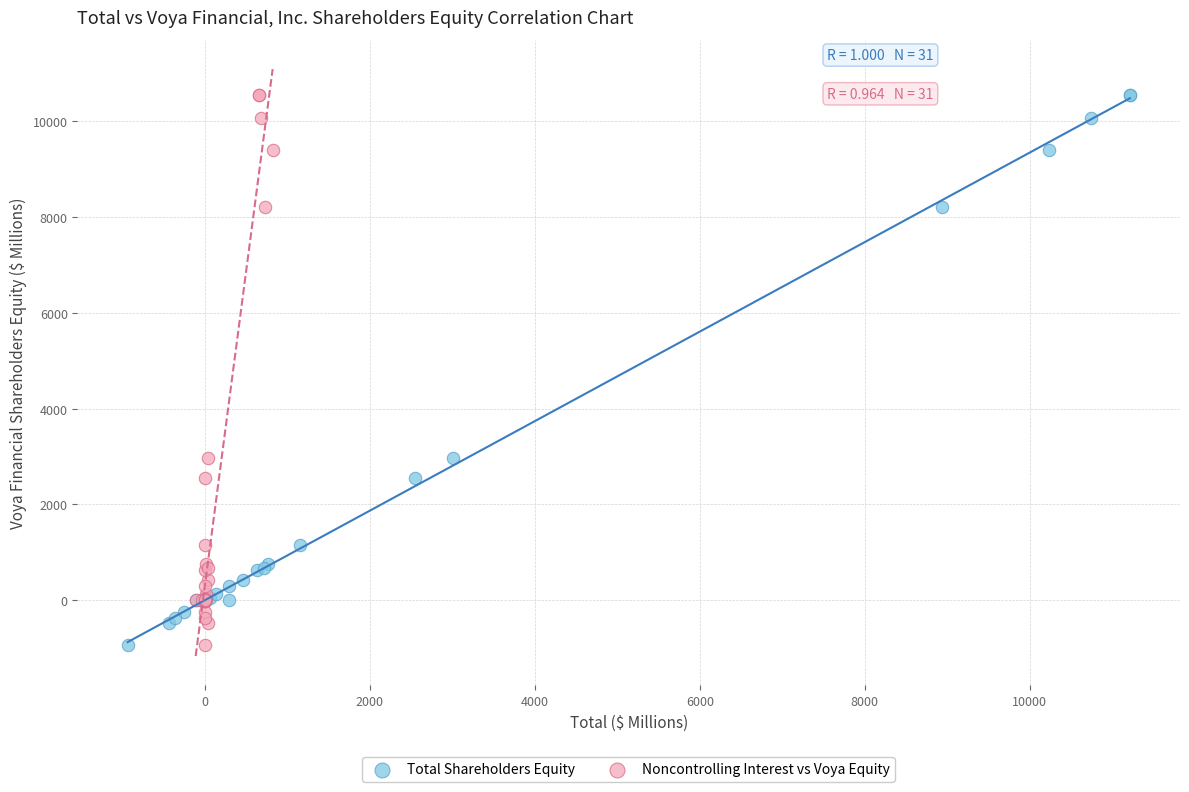

What are all the series names shown in the legend?

Total Shareholders Equity, Noncontrolling Interest vs Voya Equity